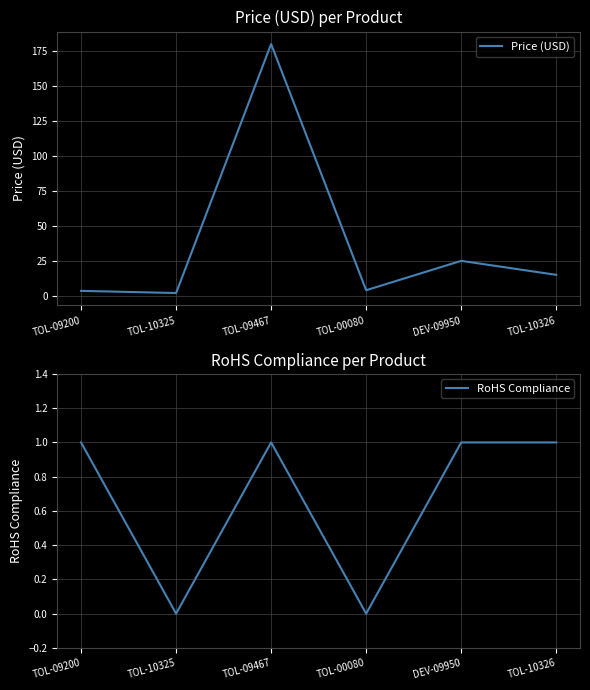

At which label does Price (USD) reach its minimum?

TOL-10325